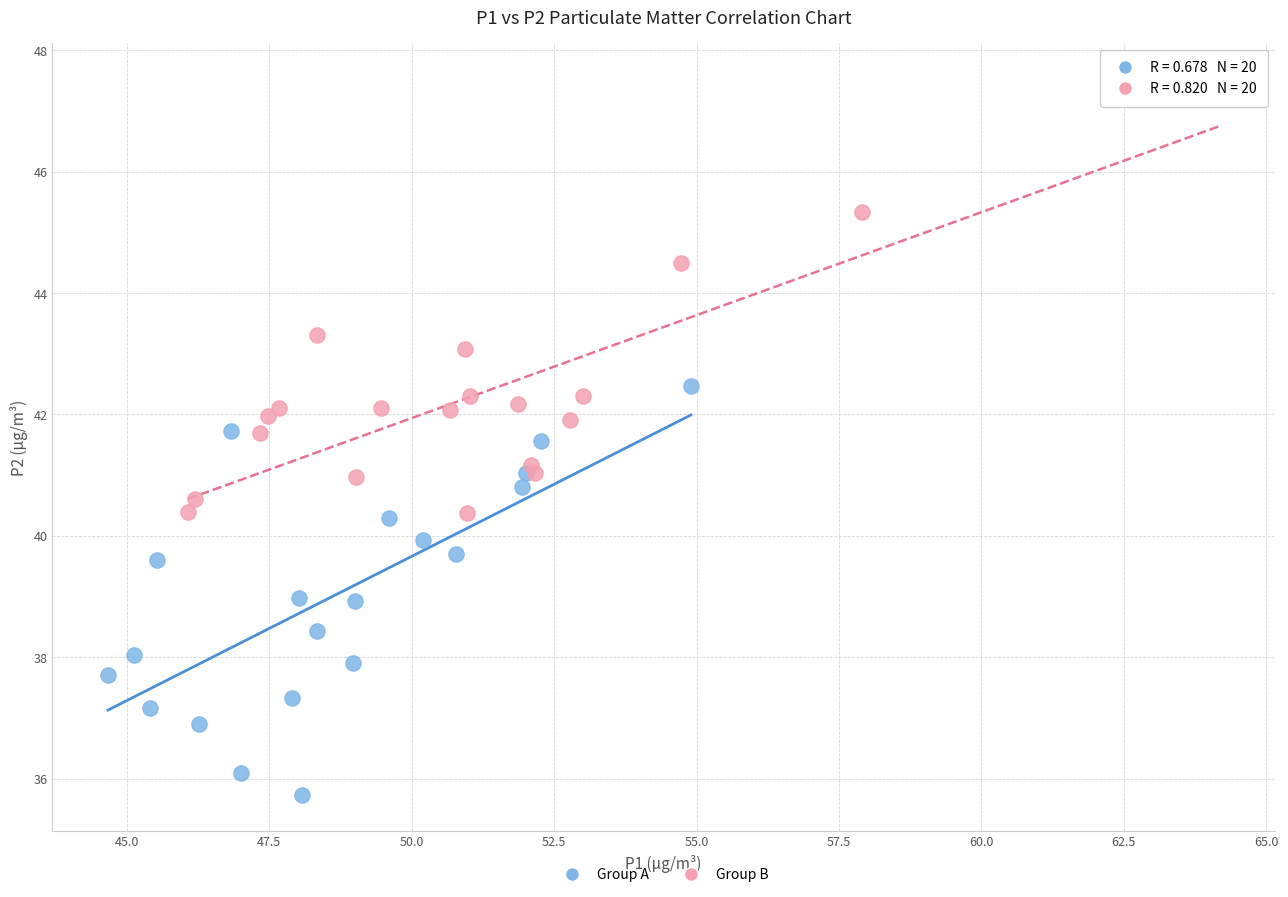

Which series has the largest Y range (max minus min)?

Group B